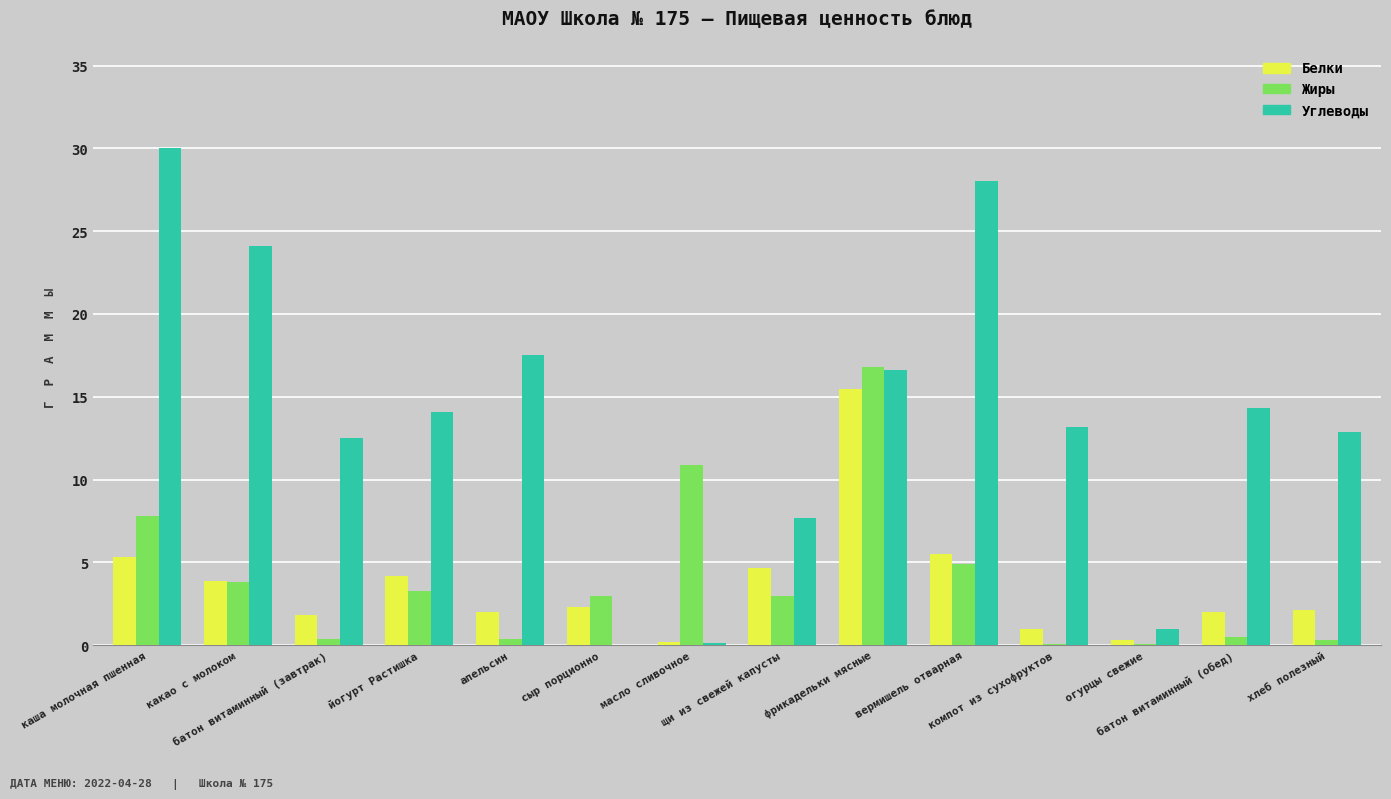

What is the sum of all Жиры values?

55.3